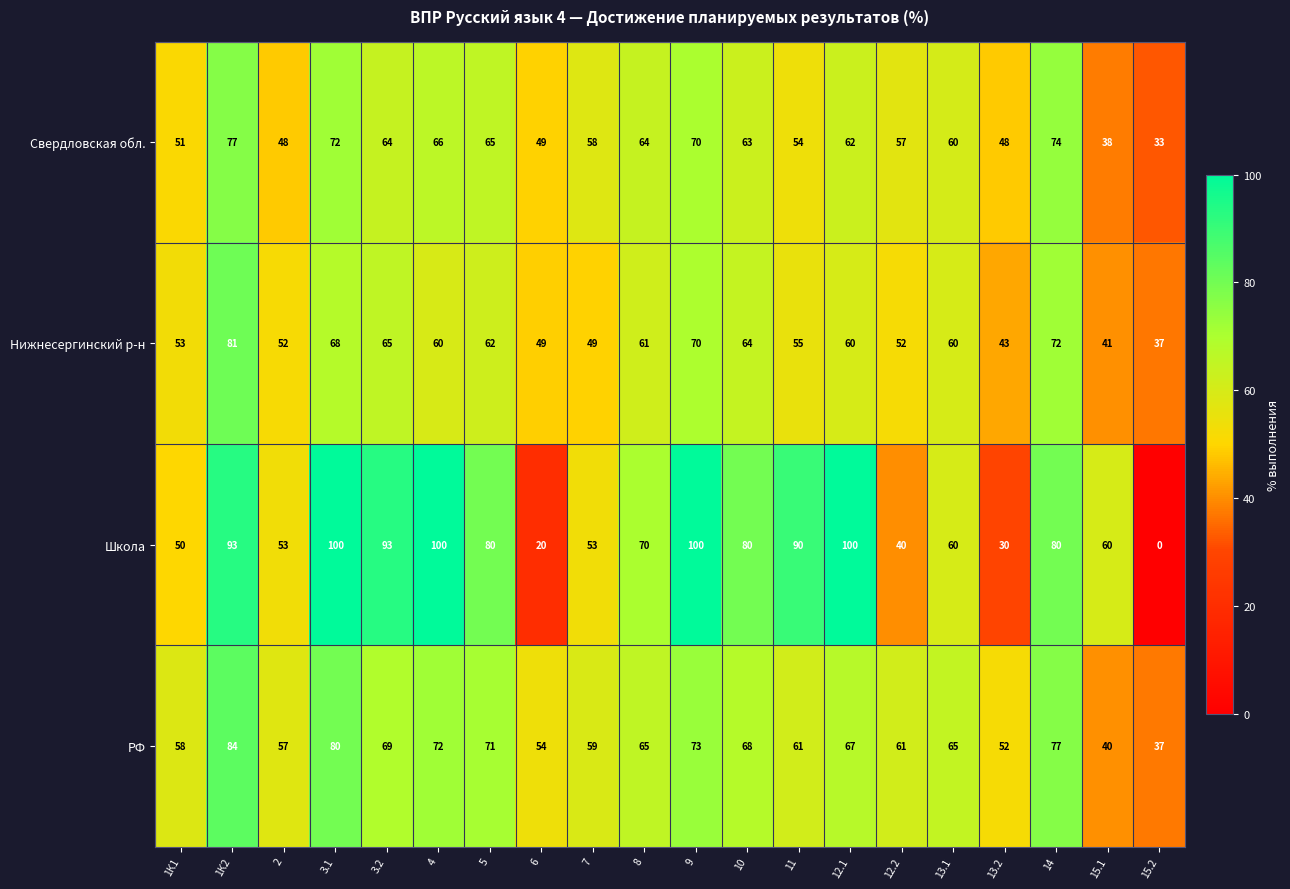

What is the average value of the Нижнесергинский р-н series?

58